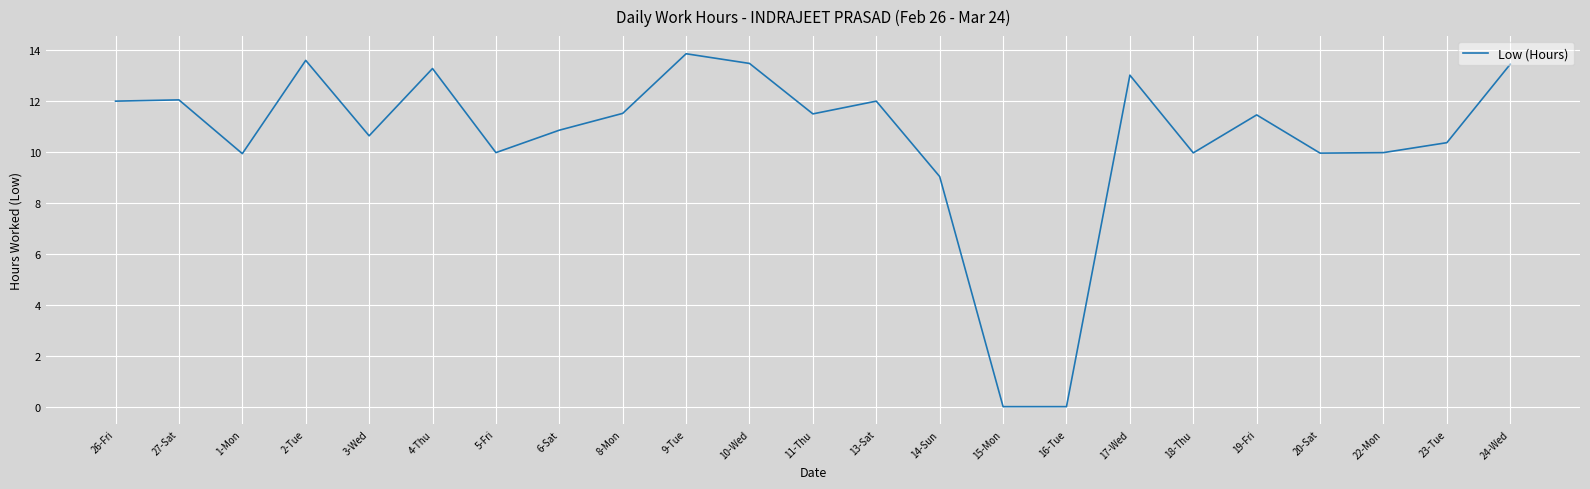

The value at 17-Wed is 5.5. True or false?

False